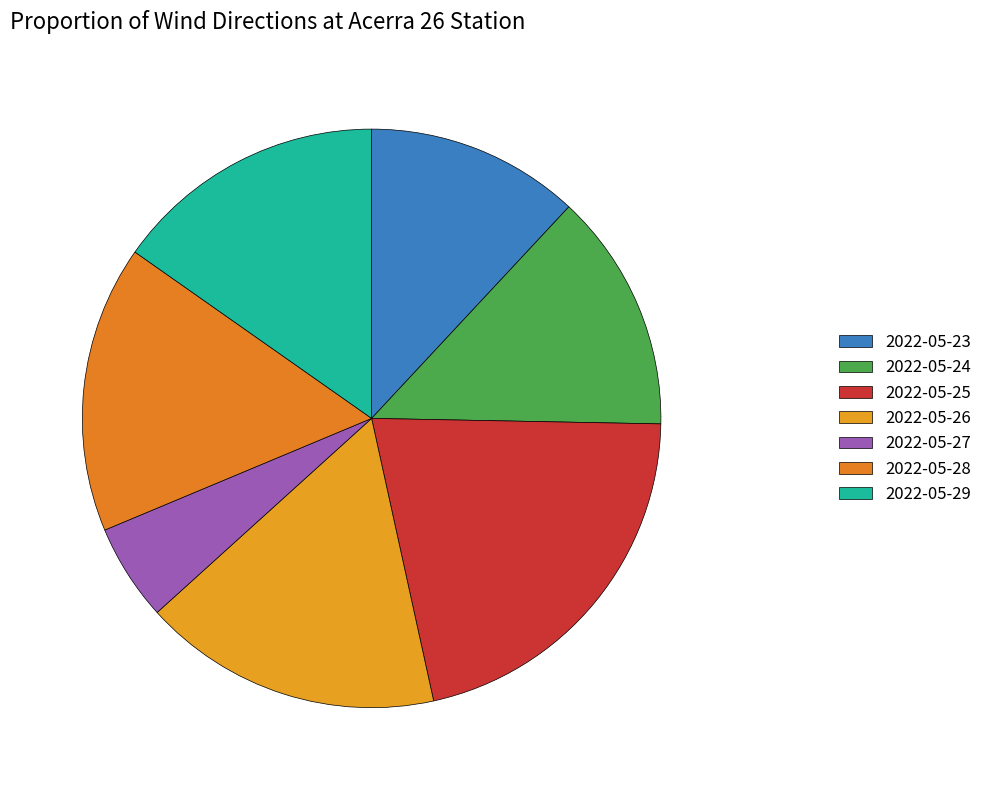

Which category has the smallest portion of the pie?

2022-05-27